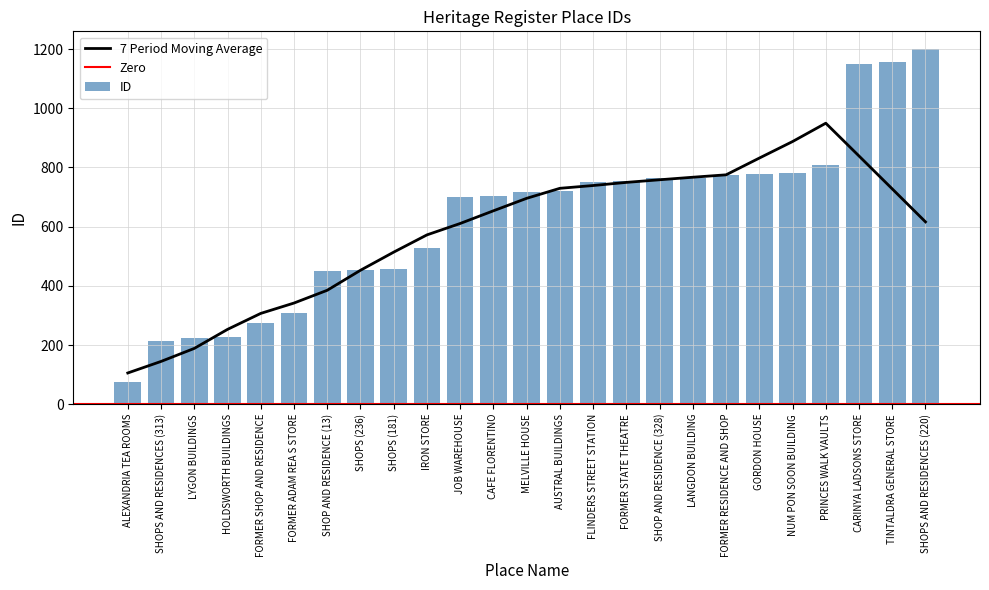

What is the ratio of the value at TINTALDRA GENERAL STORE to the value at FORMER SHOP AND RESIDENCE?

4.2